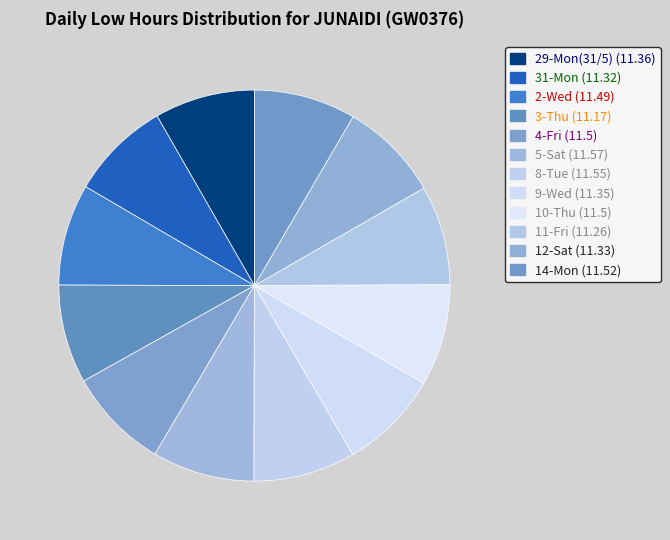

Between 10-Thu and 4-Fri, which is larger?

10-Thu